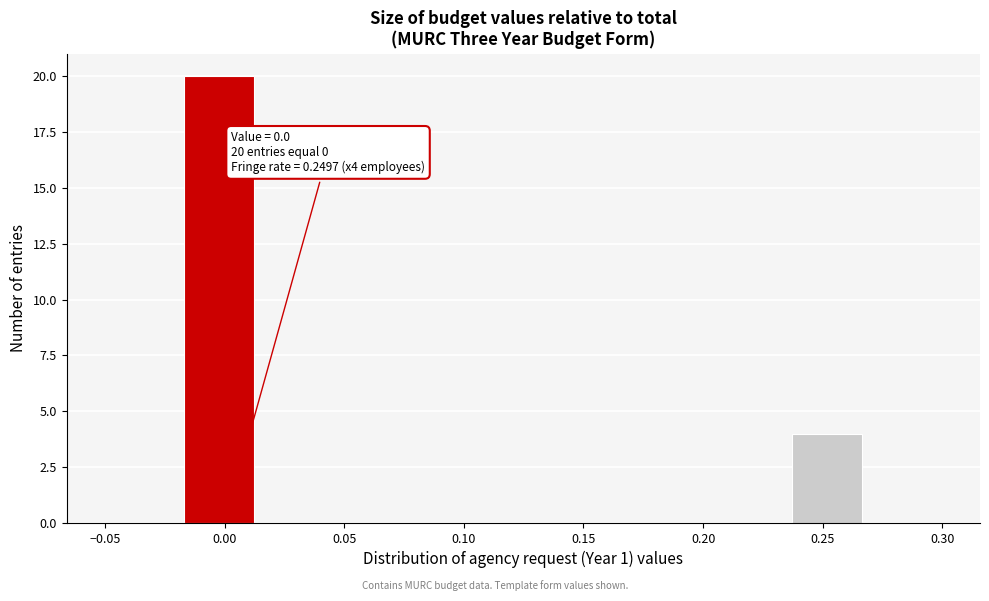

Which range on the x-axis has the tallest bar?

-0.020 to 0.015